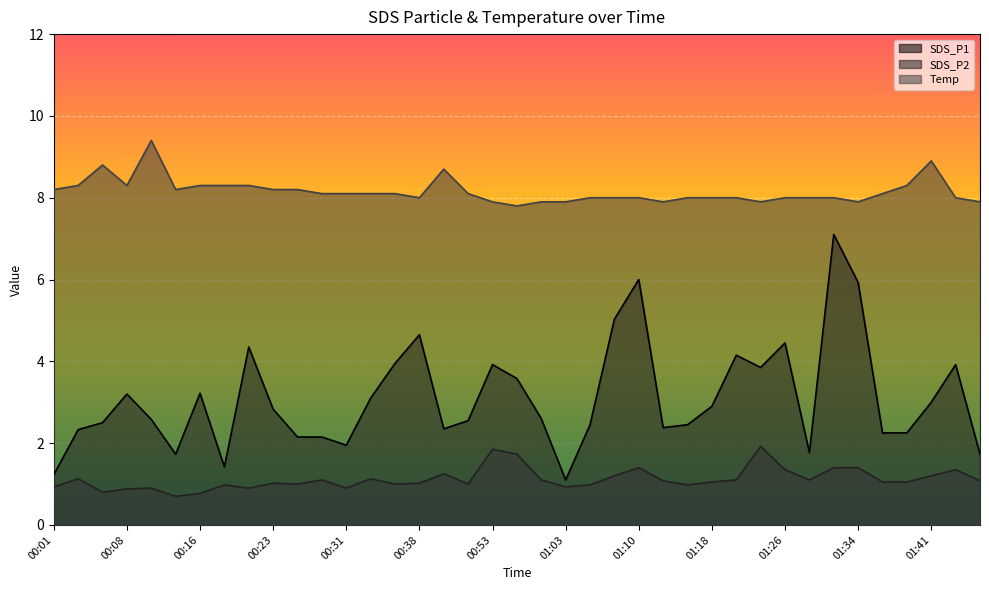

Reading left to right, extract all data points from this chart.

SDS_P1: 00:01=1.2	00:03=2.3	00:06=2.5	00:08=3.2	00:11=2.6	00:13=1.7	00:16=3.2	00:18=1.4	00:21=4.3	00:23=2.8	00:26=2.1	00:28=2.1	00:31=1.9	00:33=3.1	00:36=4.0	00:38=4.7	00:47=2.4	00:50=2.5	00:53=3.9	00:58=3.6	01:00=2.6	01:03=1.1	01:05=2.5	01:08=5.0	01:10=6.0	01:13=2.4	01:16=2.5	01:18=2.9	01:21=4.2	01:23=3.9	01:26=4.5	01:28=1.8	01:31=7.1	01:34=5.9	01:36=2.2	01:39=2.2	01:41=3.0	01:44=3.9	01:46=1.7
SDS_P2: 00:01=0.9	00:03=1.1	00:06=0.8	00:08=0.9	00:11=0.9	00:13=0.7	00:16=0.8	00:18=1.0	00:21=0.9	00:23=1.0	00:26=1.0	00:28=1.1	00:31=0.9	00:33=1.1	00:36=1.0	00:38=1.0	00:47=1.2	00:50=1.0	00:53=1.9	00:58=1.7	01:00=1.1	01:03=0.9	01:05=1.0	01:08=1.2	01:10=1.4	01:13=1.1	01:16=1.0	01:18=1.1	01:21=1.1	01:23=1.9	01:26=1.4	01:28=1.1	01:31=1.4	01:34=1.4	01:36=1.1	01:39=1.1	01:41=1.2	01:44=1.4	01:46=1.1
Temp: 00:01=8.2	00:03=8.3	00:06=8.8	00:08=8.3	00:11=9.4	00:13=8.2	00:16=8.3	00:18=8.3	00:21=8.3	00:23=8.2	00:26=8.2	00:28=8.1	00:31=8.1	00:33=8.1	00:36=8.1	00:38=8.0	00:47=8.7	00:50=8.1	00:53=7.9	00:58=7.8	01:00=7.9	01:03=7.9	01:05=8.0	01:08=8.0	01:10=8.0	01:13=7.9	01:16=8.0	01:18=8.0	01:21=8.0	01:23=7.9	01:26=8.0	01:28=8.0	01:31=8.0	01:34=7.9	01:36=8.1	01:39=8.3	01:41=8.9	01:44=8.0	01:46=7.9